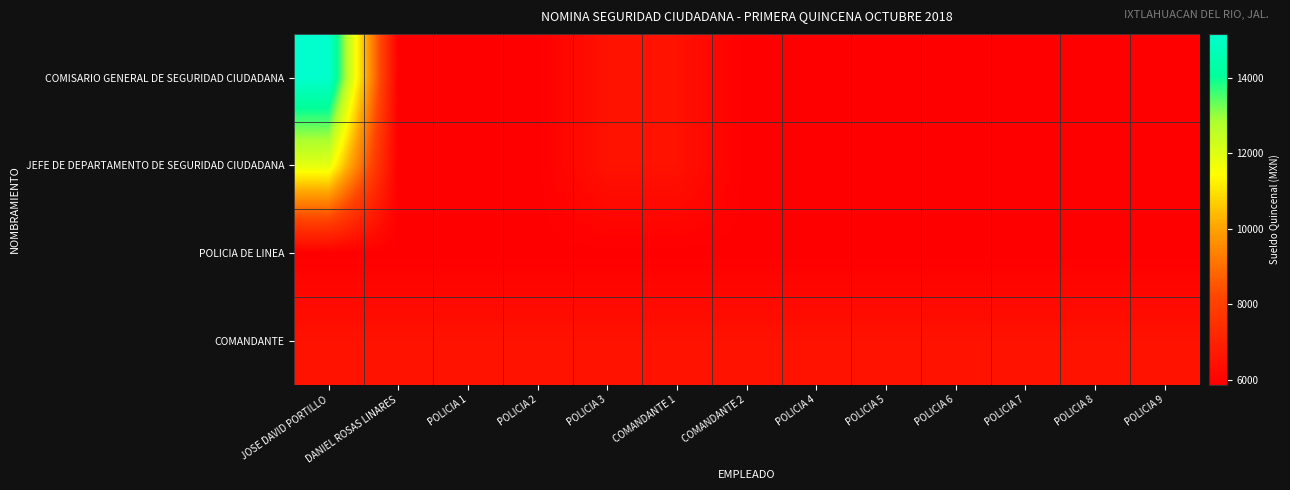

Which category has the highest value across all series?

JOSE DAVID PORTILLO